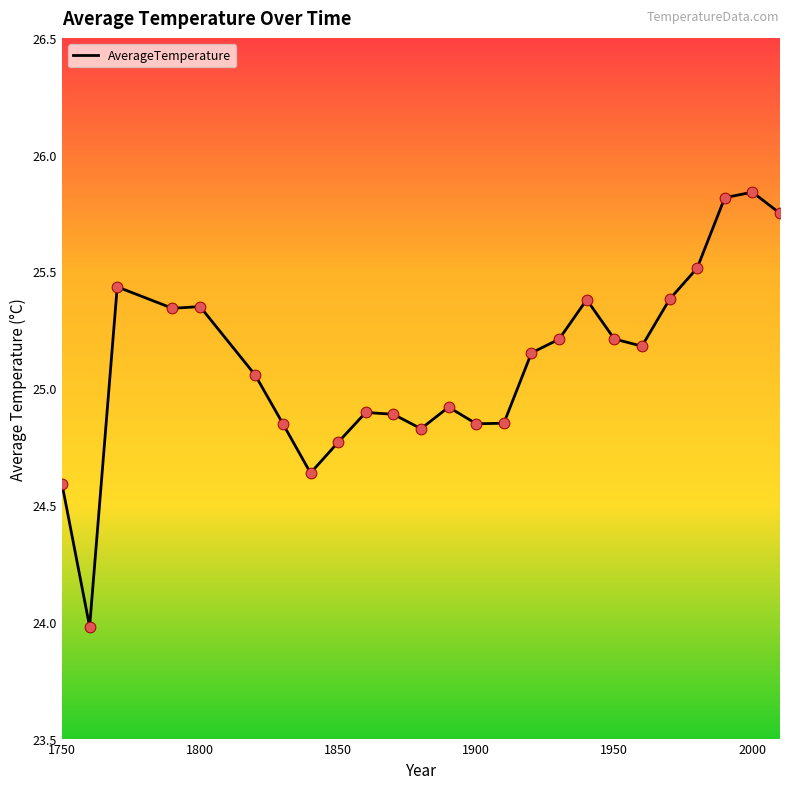

What is the smallest value displayed?

24.0